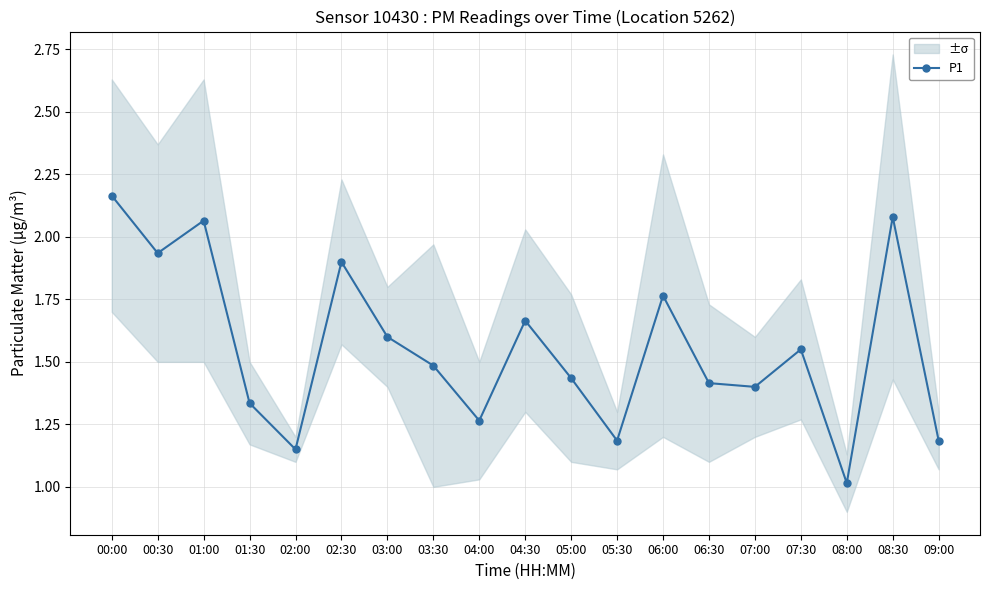

What is the change in value from 02:00 to 07:00?

+0.2